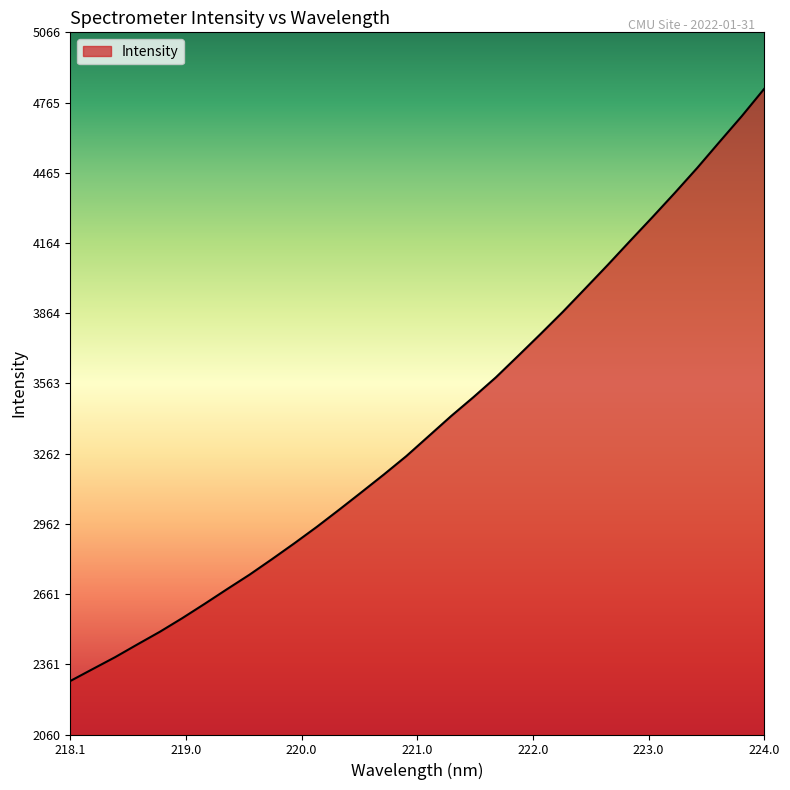

What is the minimum value shown in the chart?

2289.3